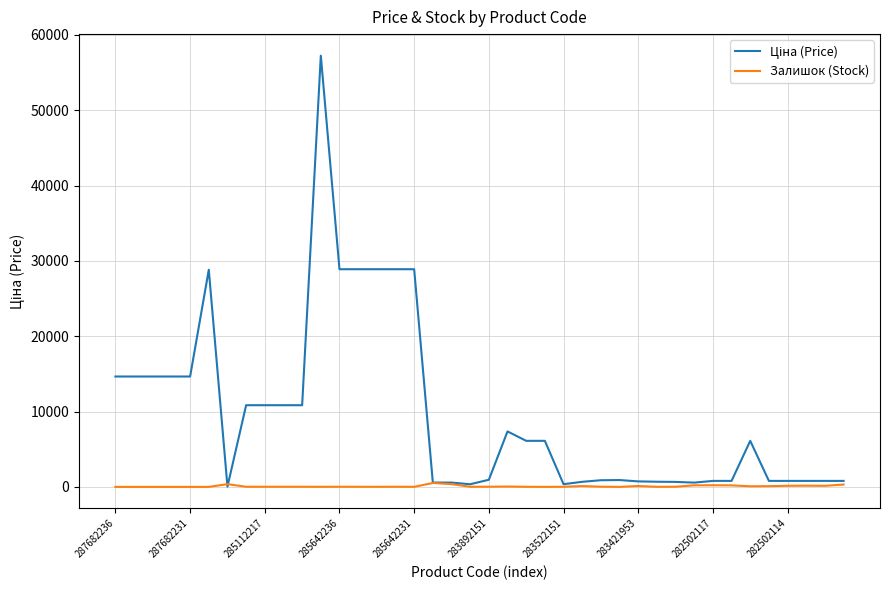

What is the greatest value displayed?

57235.5